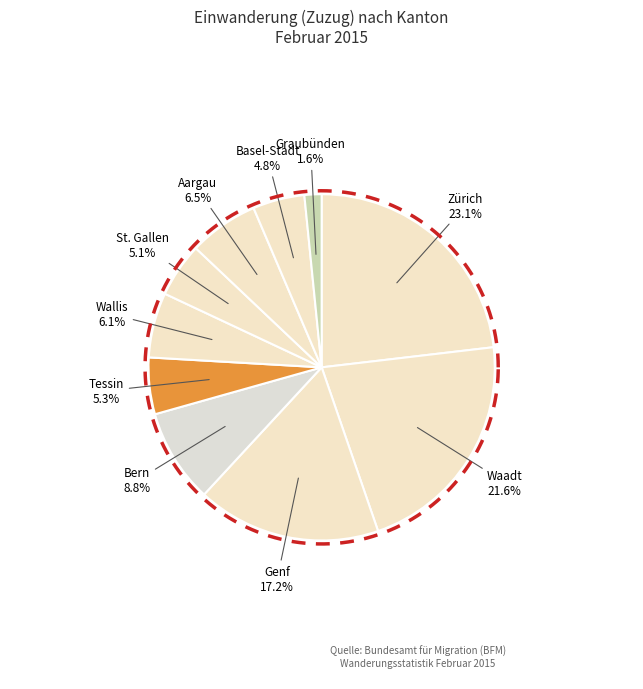

How many segments does this pie chart have?

10